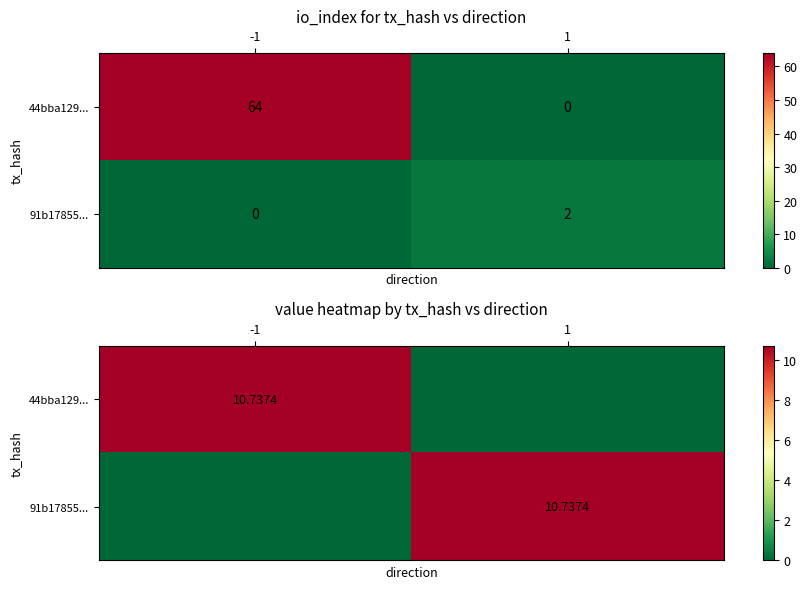

True or false: 44bba129... has a value of 10.7 at -1.

True